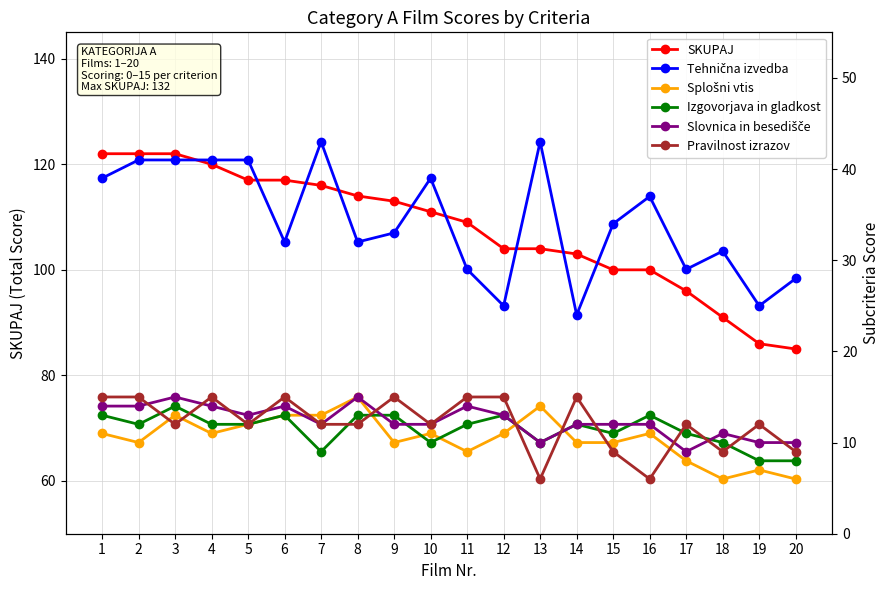

After their last crossing, which series has the higher values: Pravilnost izrazov or Izgovorjava in gladkost?

Pravilnost izrazov